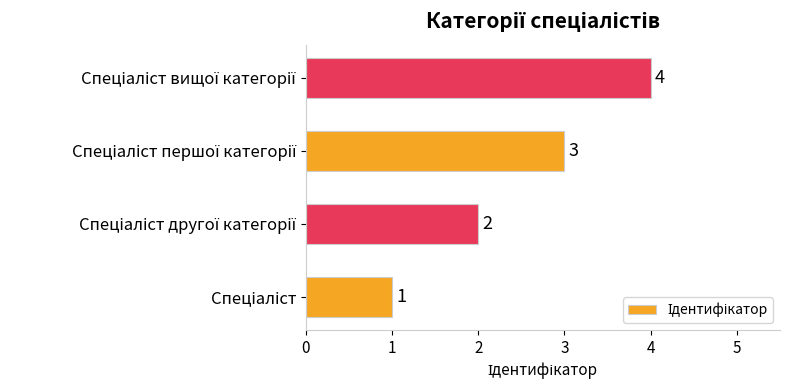

What is the greatest value displayed?

4